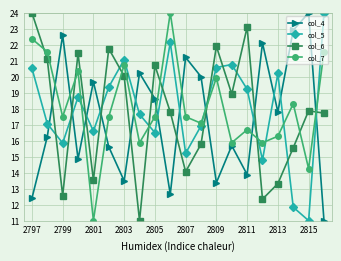

How many intersections are there between col_7 and col_6?

9